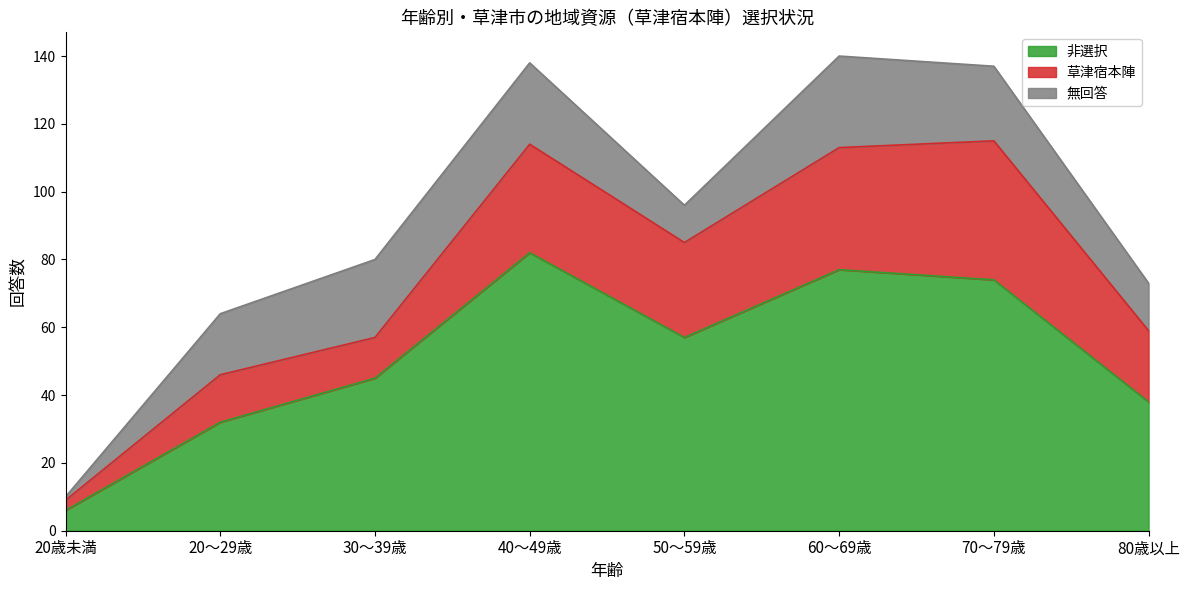

What are all the series names shown in the legend?

非選択, 草津宿本陣, 無回答